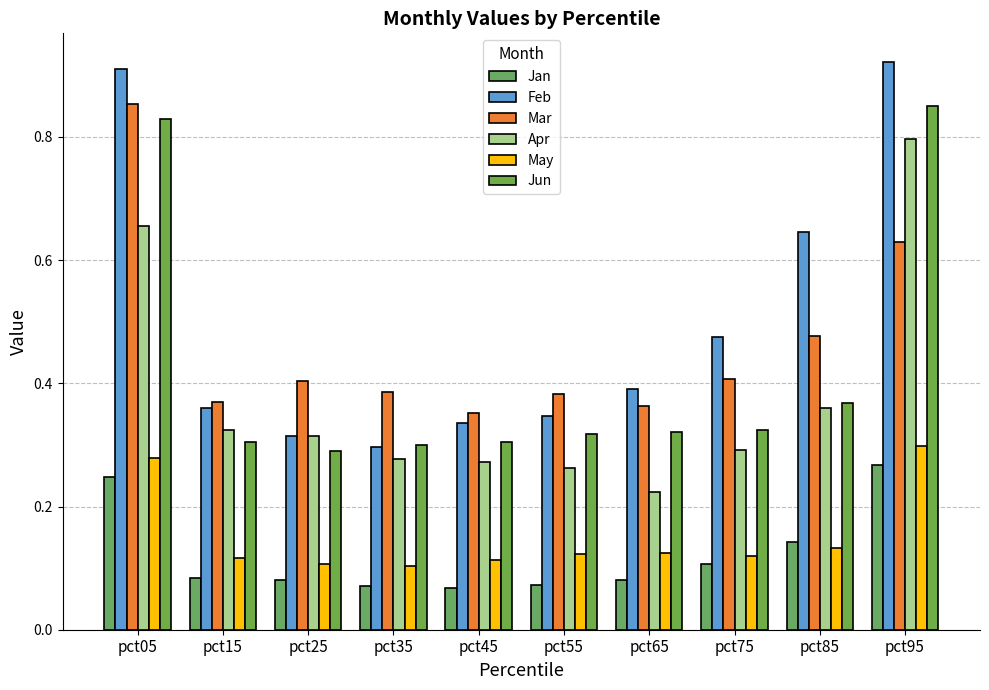

What is the difference between the maximum and minimum values in the Feb series?

0.6